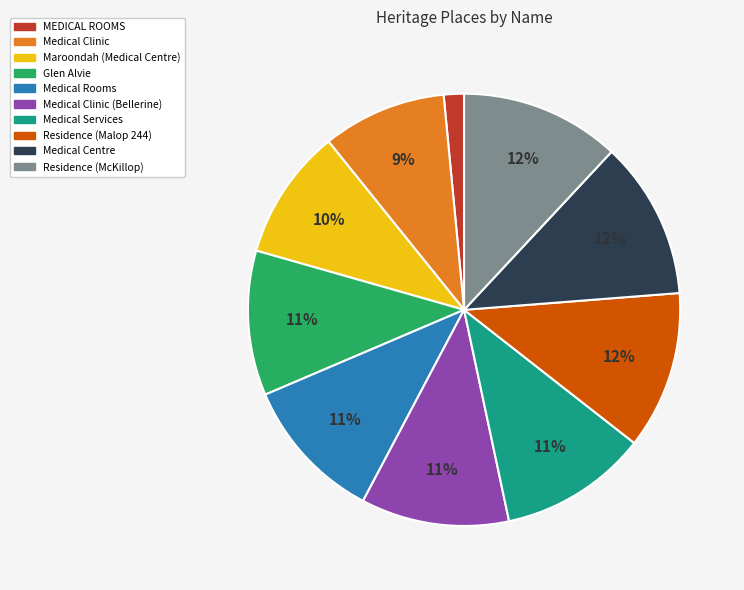

To the nearest percent, what is the difference between the largest and smallest slice percentages?

10%